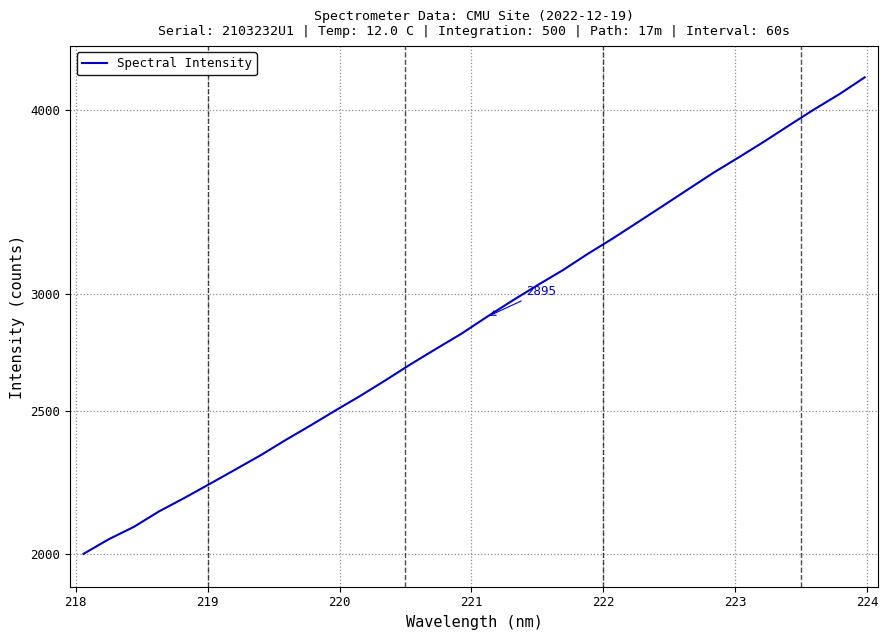

Reading left to right, list all the values displayed in this chart.

1999.0	2045.2	2085.3	2136.4	2181.6	2229.6	2279.5	2330.8	2387.4	2442.9	2501.5	2560.1	2623.4	2690.0	2754.9	2820.4	2894.8	2968.3	3041.1	3112.8	3193.8	3272.4	3356.8	3443.9	3534.1	3626.2	3714.0	3805.9	3904.3	4003.4	4099.7	4208.1